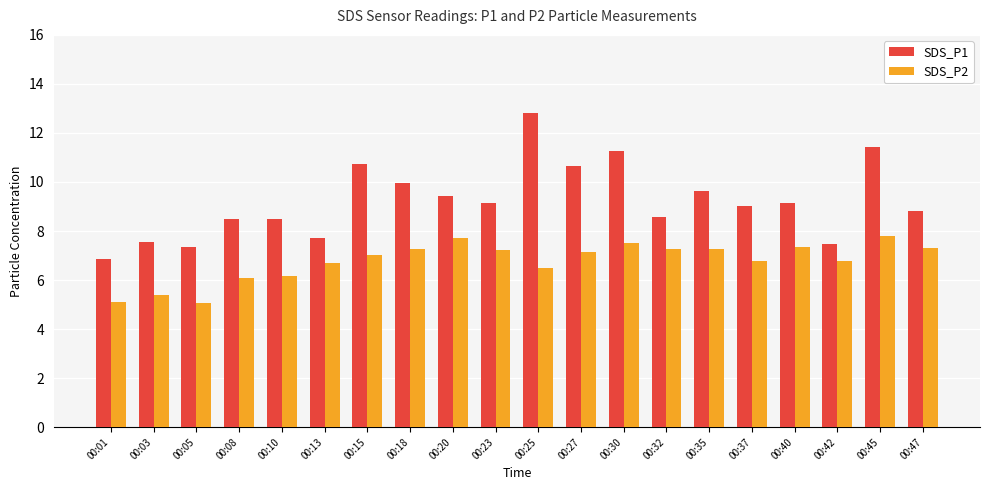

Which series has the largest total across all categories?

SDS_P1